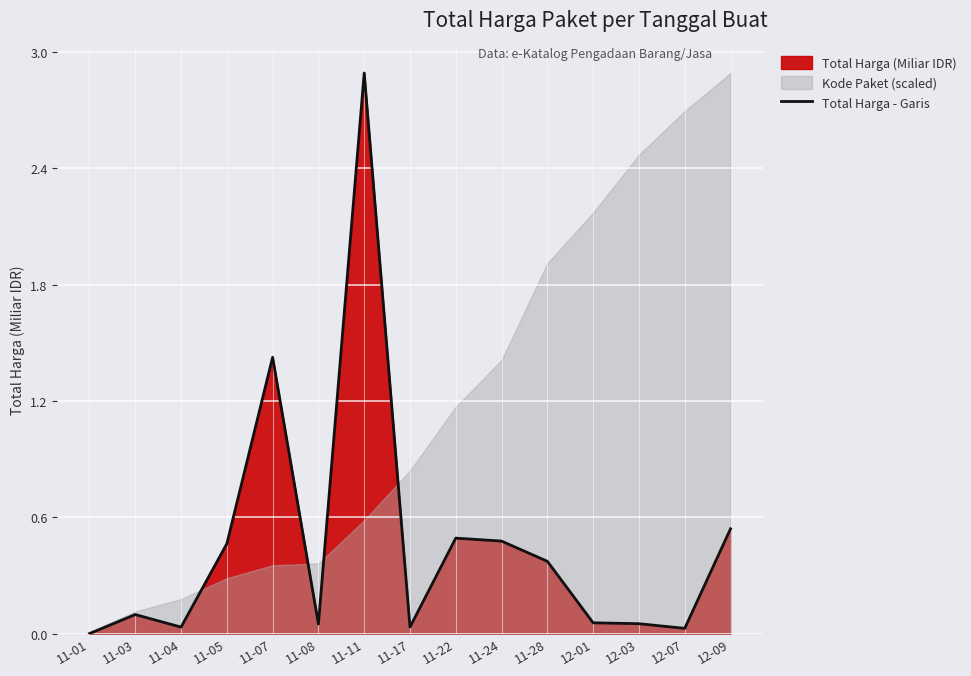

Rank the categories by value from lowest to highest.

11-01, 12-07, 11-04, 11-17, 11-08, 12-03, 12-01, 11-03, 11-28, 11-05, 11-24, 11-22, 12-09, 11-07, 11-11